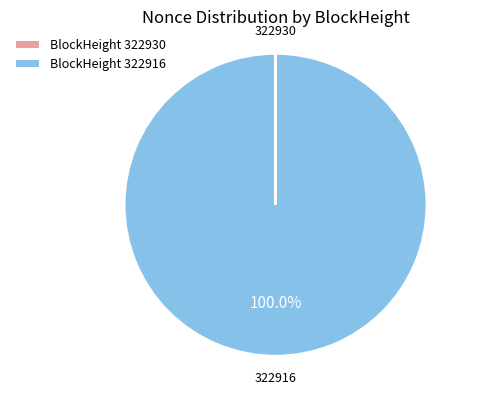

Which slice is the largest?

322916